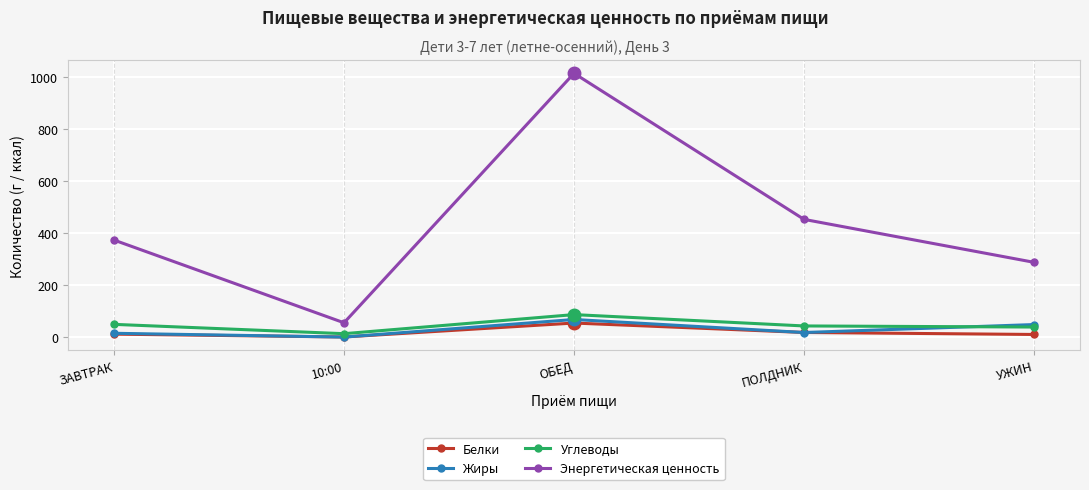

What is the value of the Энергетическая ценность point at the 3rd from the left?

1013.1